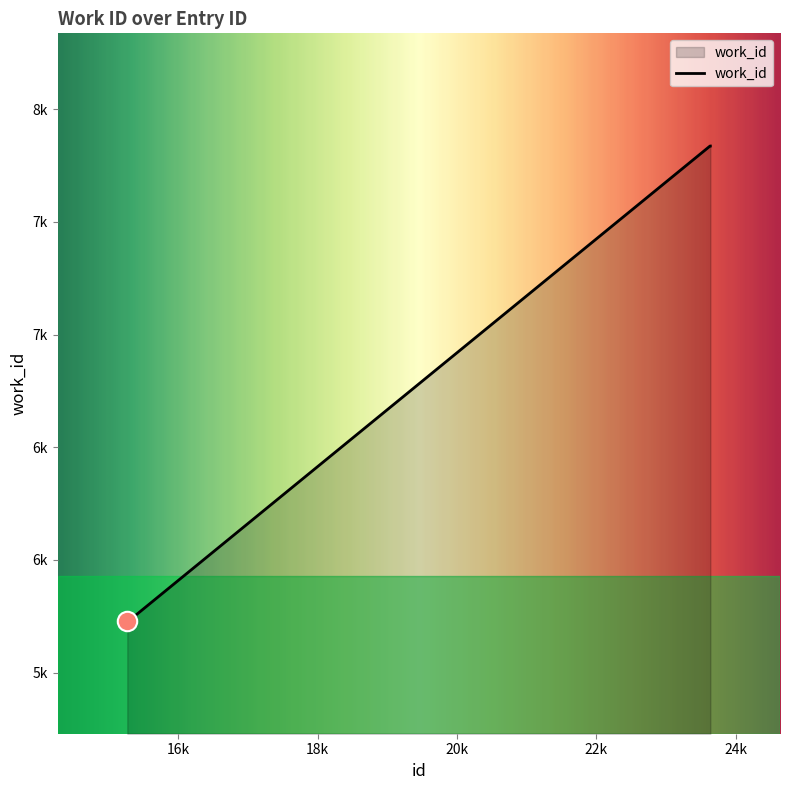

What is the minimum value shown in the chart?

5729